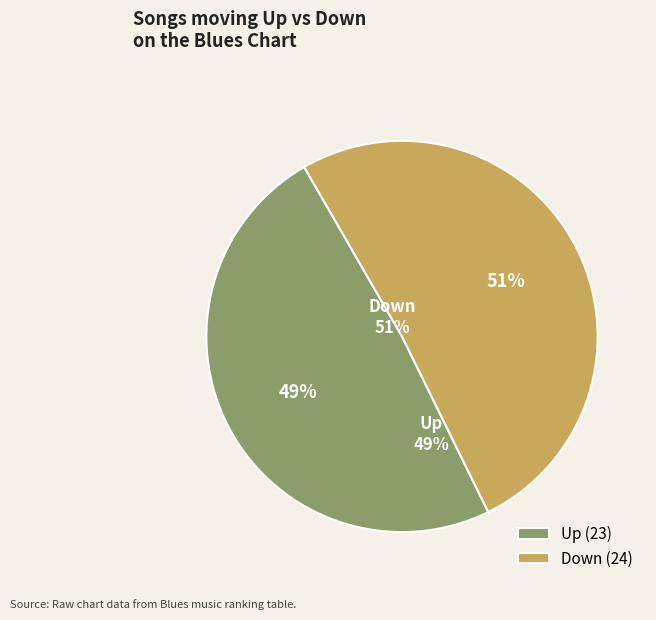

What is the change in value from Up to Down?

+1